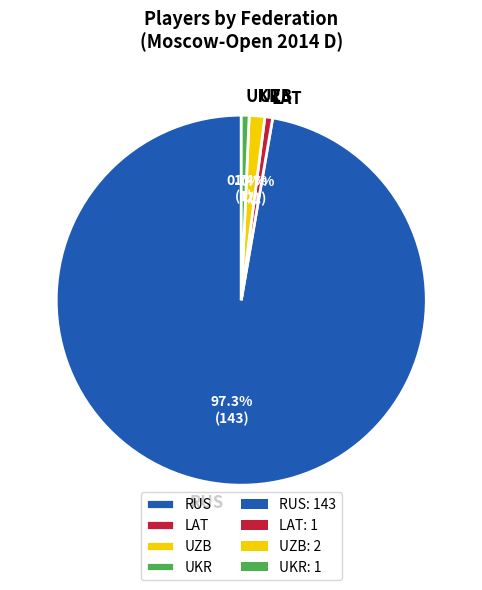

Do LAT and UKR together represent more than half of the pie?

No